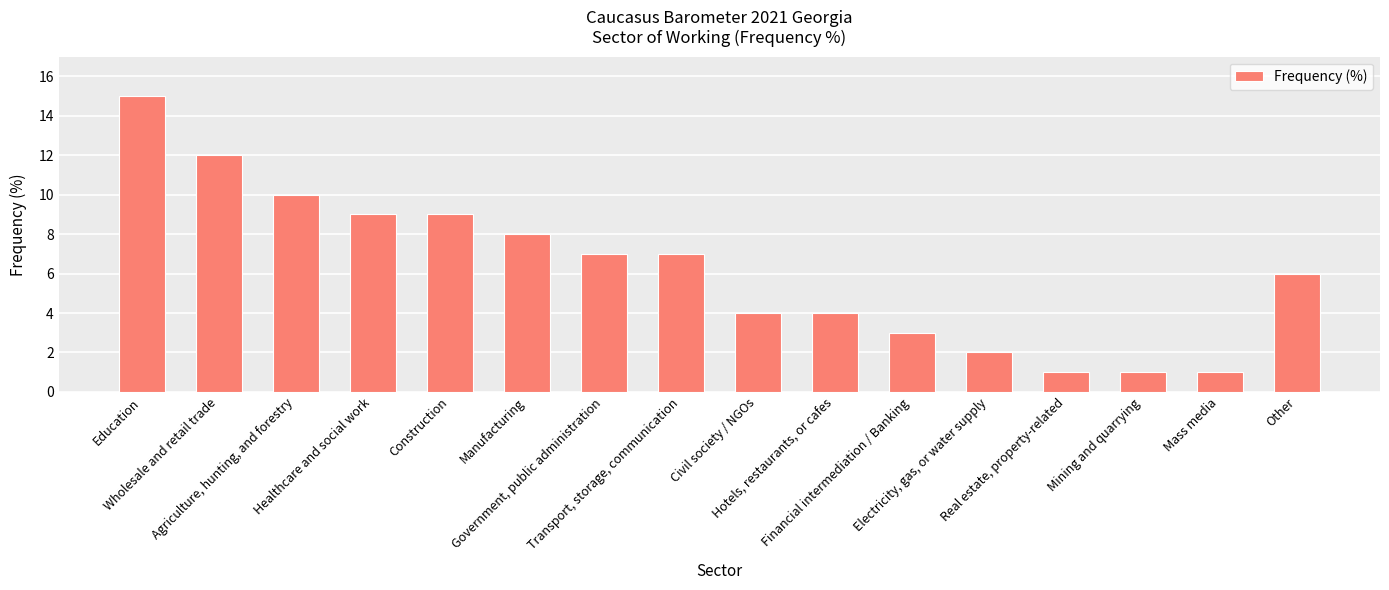

Reading left to right, extract all data points from this chart.

Education=15	Wholesale and retail trade=12	Agriculture, hunting, and forestry=10	Healthcare and social work=9	Construction=9	Manufacturing=8	Government, public administration=7	Transport, storage, communication=7	Civil society / NGOs=4	Hotels, restaurants, or cafes=4	Financial intermediation / Banking=3	Electricity, gas, or water supply=2	Real estate, property-related=1	Mining and quarrying=1	Mass media=1	Other=6